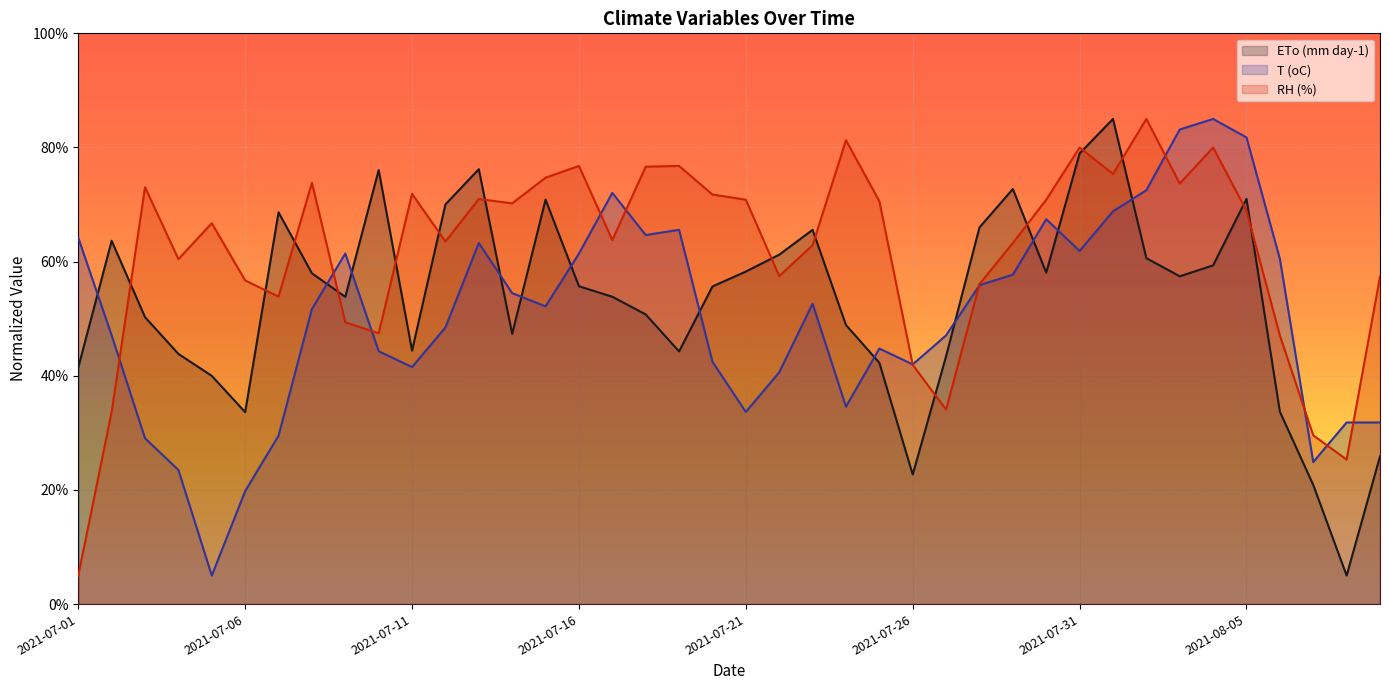

Which category has the lowest value in the T (oC) series?

2021-07-05